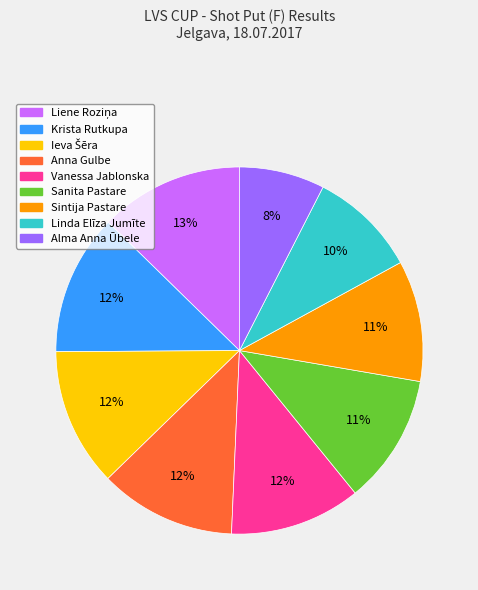

Is Vanessa Jablonska the majority of the pie?

No